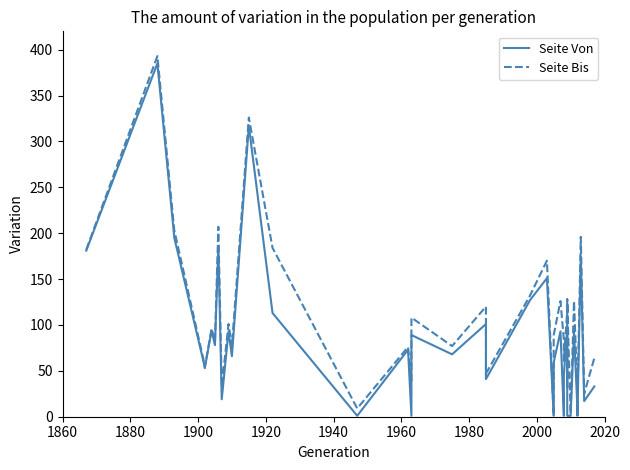

True or false: Seite Bis has more than 2 interior local peaks.

True